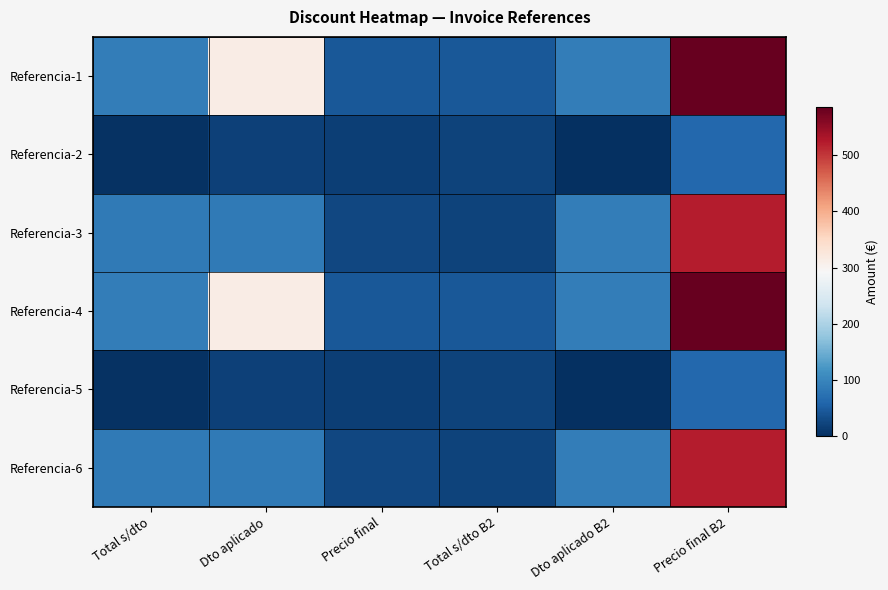

Reading left to right, transcribe all the data shown in this chart.

Referencia-1: Total s/dto=90.0	Dto aplicado=315.0	Precio final=45.0	Total s/dto B2=45.0	Dto aplicado B2=90.0	Precio final B2=585.0
Referencia-2: Total s/dto=3.6	Dto aplicado=18.9	Precio final=18.0	Total s/dto B2=22.5	Dto aplicado B2=0.0	Precio final B2=63.0
Referencia-3: Total s/dto=86.4	Dto aplicado=84.6	Precio final=27.0	Total s/dto B2=22.5	Dto aplicado B2=90.0	Precio final B2=522.0
Referencia-4: Total s/dto=90.0	Dto aplicado=315.0	Precio final=45.0	Total s/dto B2=45.0	Dto aplicado B2=90.0	Precio final B2=585.0
Referencia-5: Total s/dto=3.6	Dto aplicado=18.9	Precio final=18.0	Total s/dto B2=22.5	Dto aplicado B2=0.0	Precio final B2=63.0
Referencia-6: Total s/dto=86.4	Dto aplicado=84.6	Precio final=27.0	Total s/dto B2=22.5	Dto aplicado B2=90.0	Precio final B2=522.0